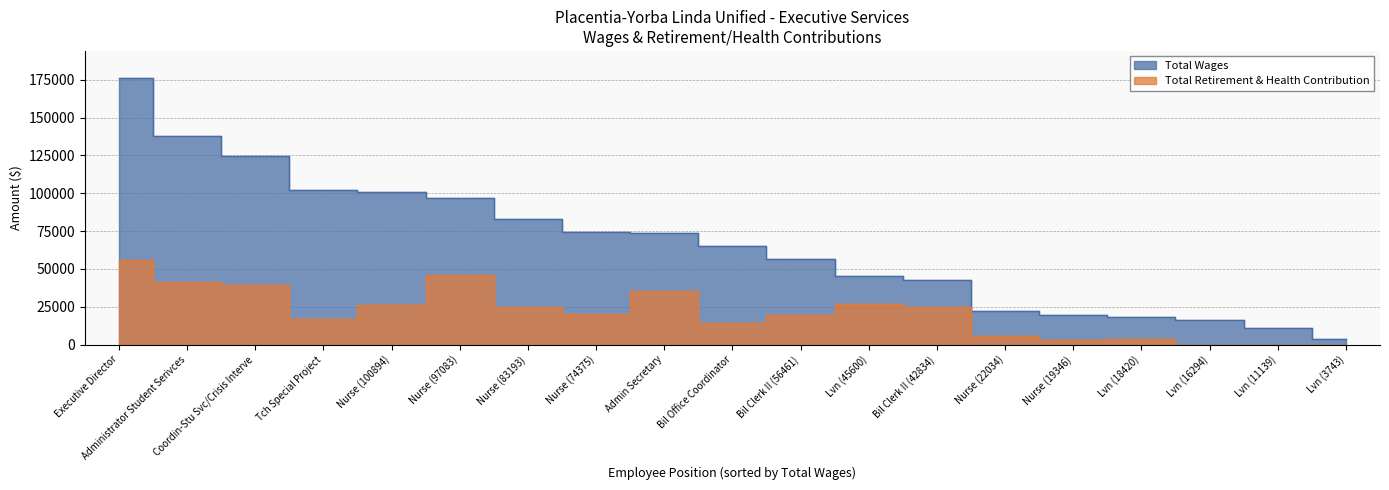

True or false: Total Wages and Total Retirement & Health Contribution intersect in this chart.

False